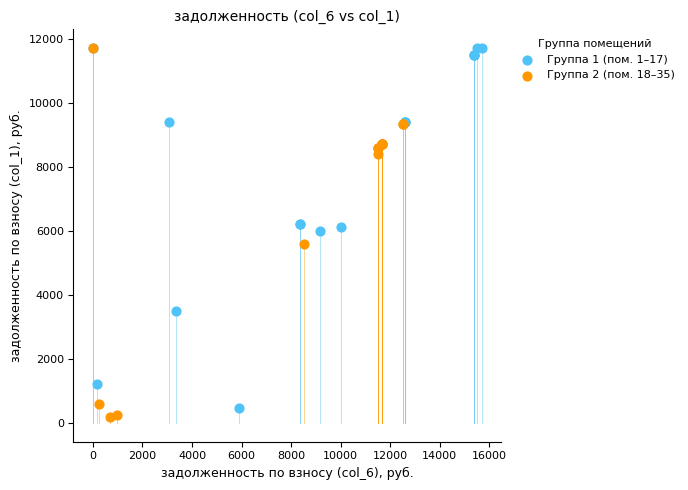

Which series has the widest spread of Y values?

Группа 2 (пом. 18–35)